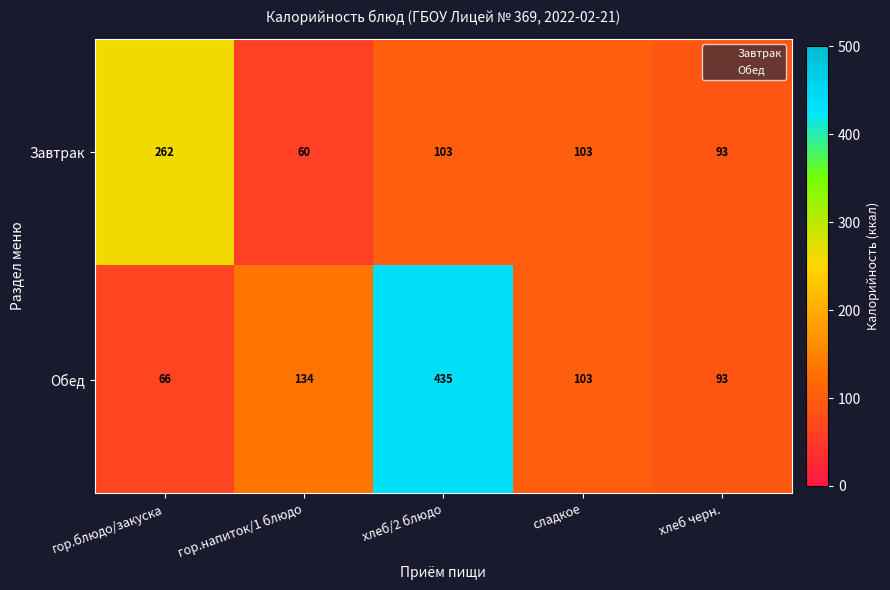

Which series has the largest total across all categories?

Обед